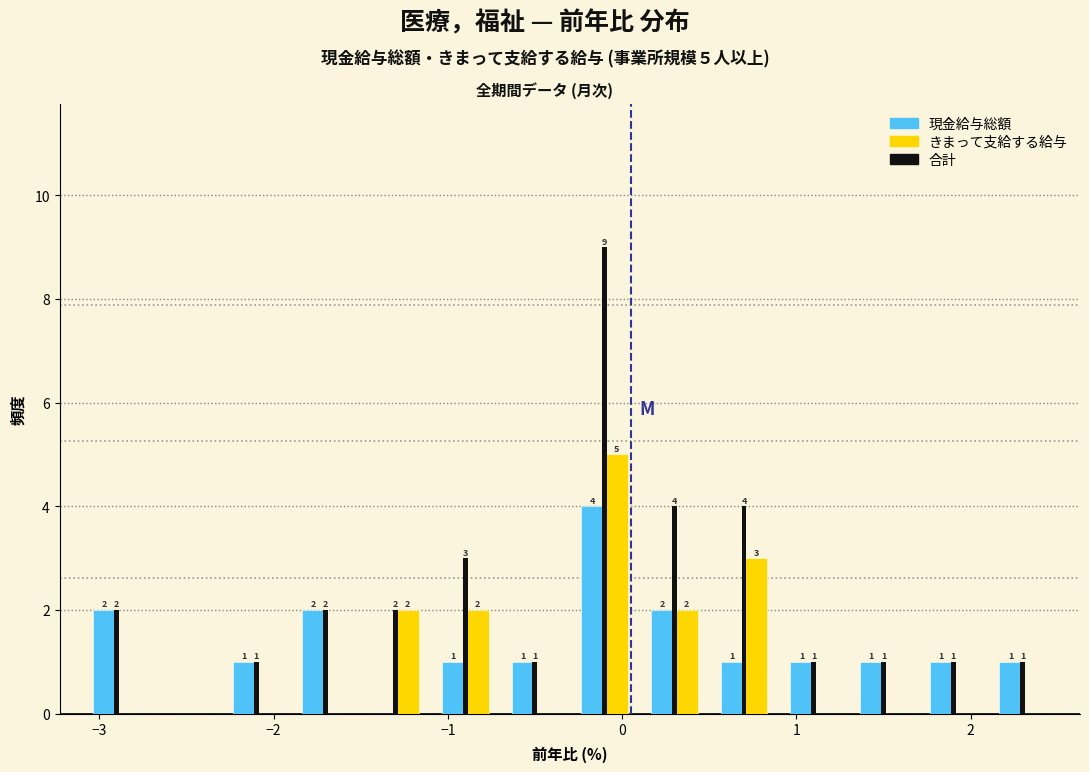

In the 現金給与総額 series, which range on the x-axis has the tallest bar?

-0.3 to 0.1